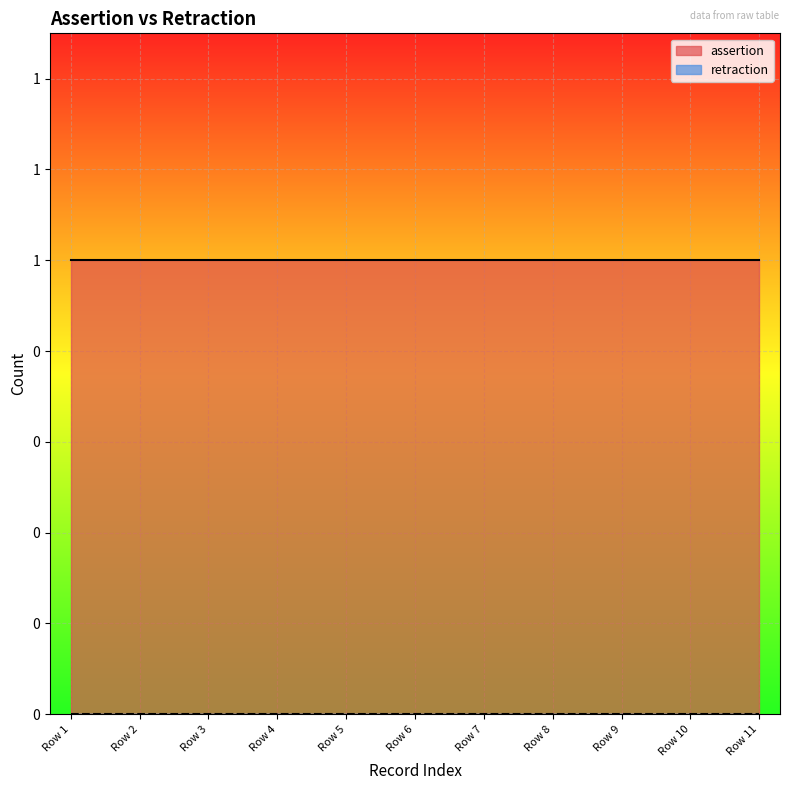

Rank the series at DOID:8104 rdf:type from highest to lowest value.

assertion, retraction